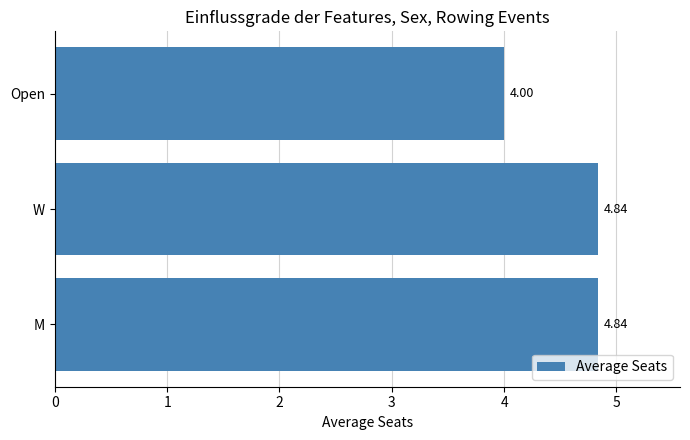

Does the chart contain any negative values?

No